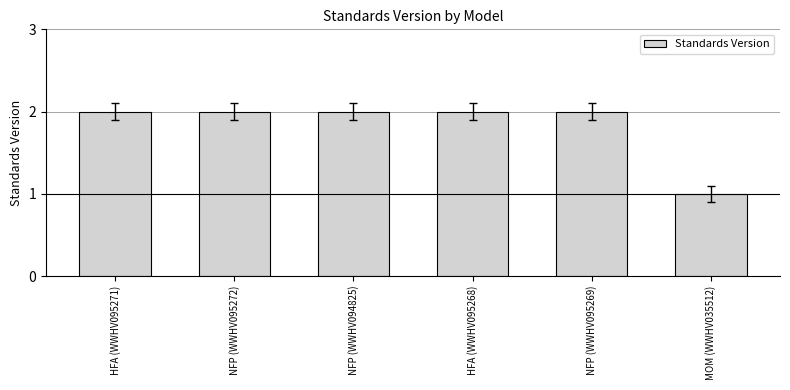

What is the label of the 6th bar from the right?

HFA (WWHV095271)